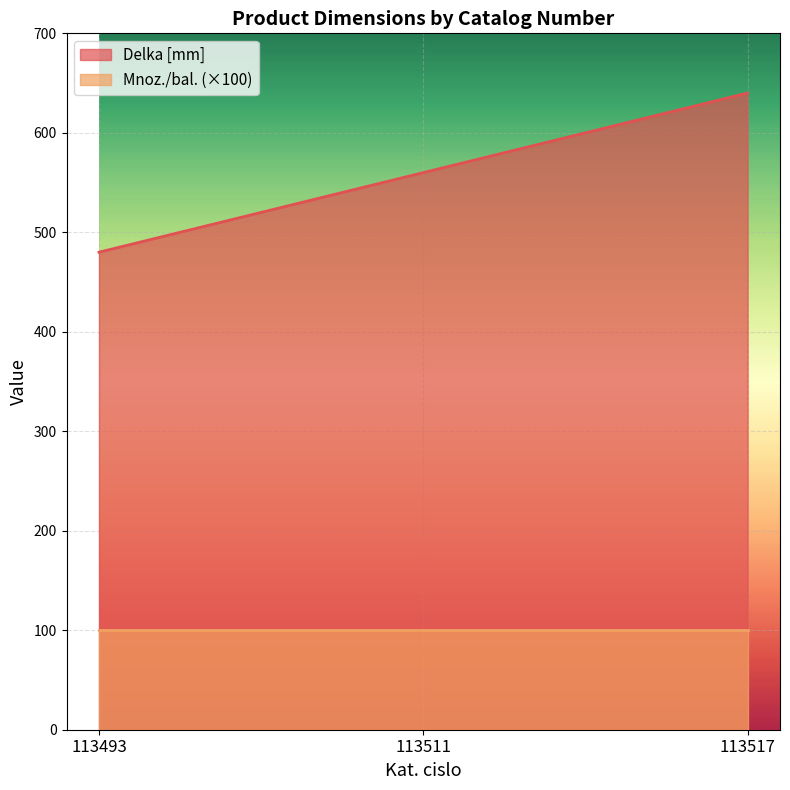

Approximately how many times larger is the value at 113517 compared to 113493?

1.3